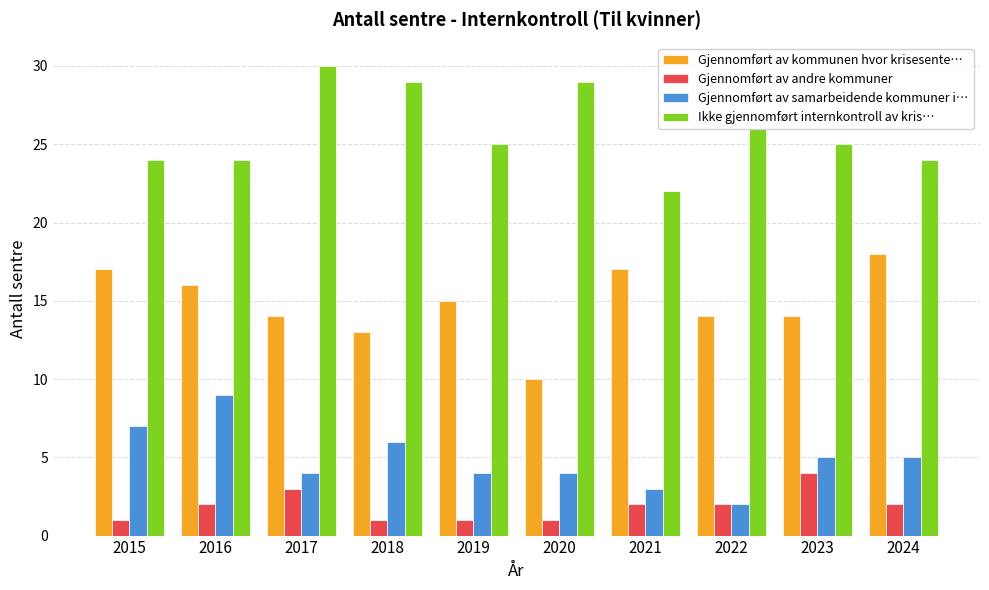

Reading left to right, list all the values displayed in this chart.

Gjennomført av kommunen hvor krisesente…: 2015=17	2016=16	2017=14	2018=13	2019=15	2020=10	2021=17	2022=14	2023=14	2024=18
Gjennomført av andre kommuner: 2015=1	2016=2	2017=3	2018=1	2019=1	2020=1	2021=2	2022=2	2023=4	2024=2
Gjennomført av samarbeidende kommuner i…: 2015=7	2016=9	2017=4	2018=6	2019=4	2020=4	2021=3	2022=2	2023=5	2024=5
Ikke gjennomført internkontroll av kris…: 2015=24	2016=24	2017=30	2018=29	2019=25	2020=29	2021=22	2022=26	2023=25	2024=24